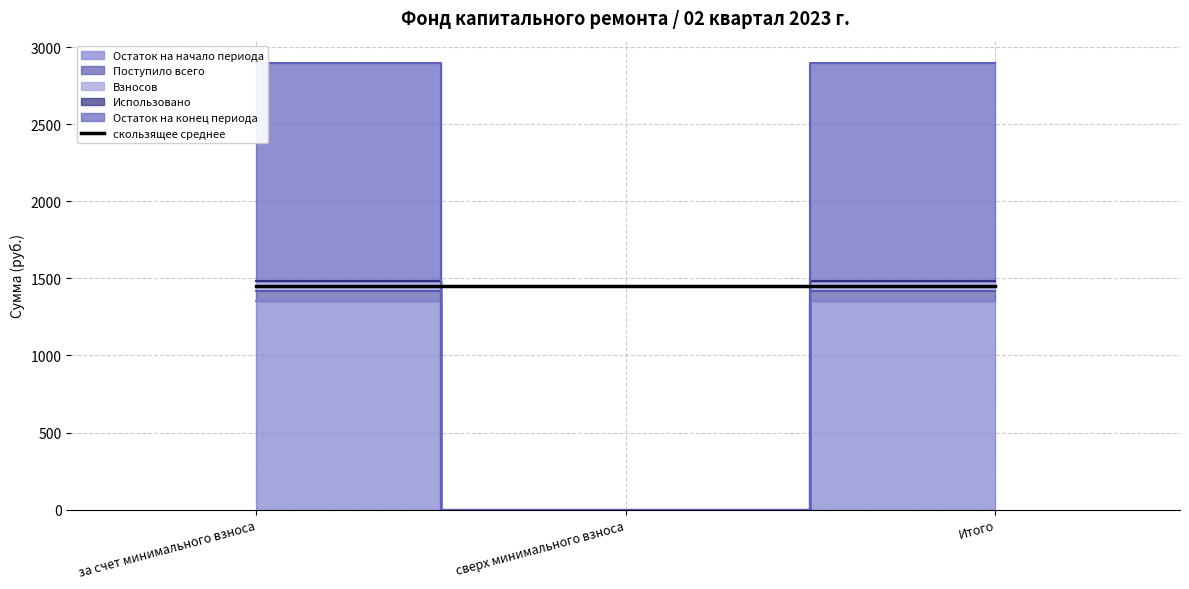

What is the difference between the Поступило всего values at сверх минимального взноса and Итого?

1480.4